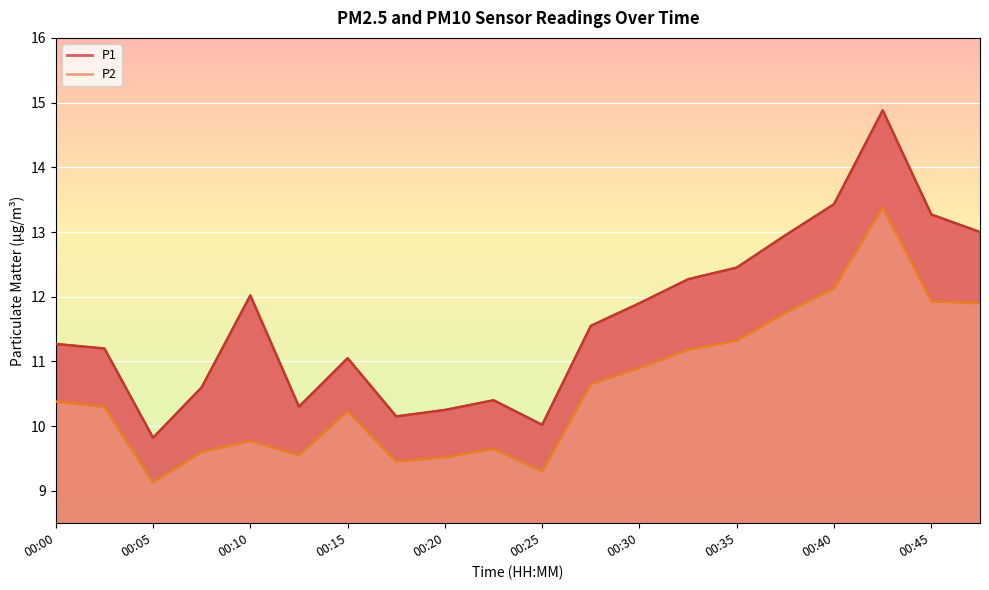

What is the difference between the maximum and second lowest values in the P2 series?

4.1